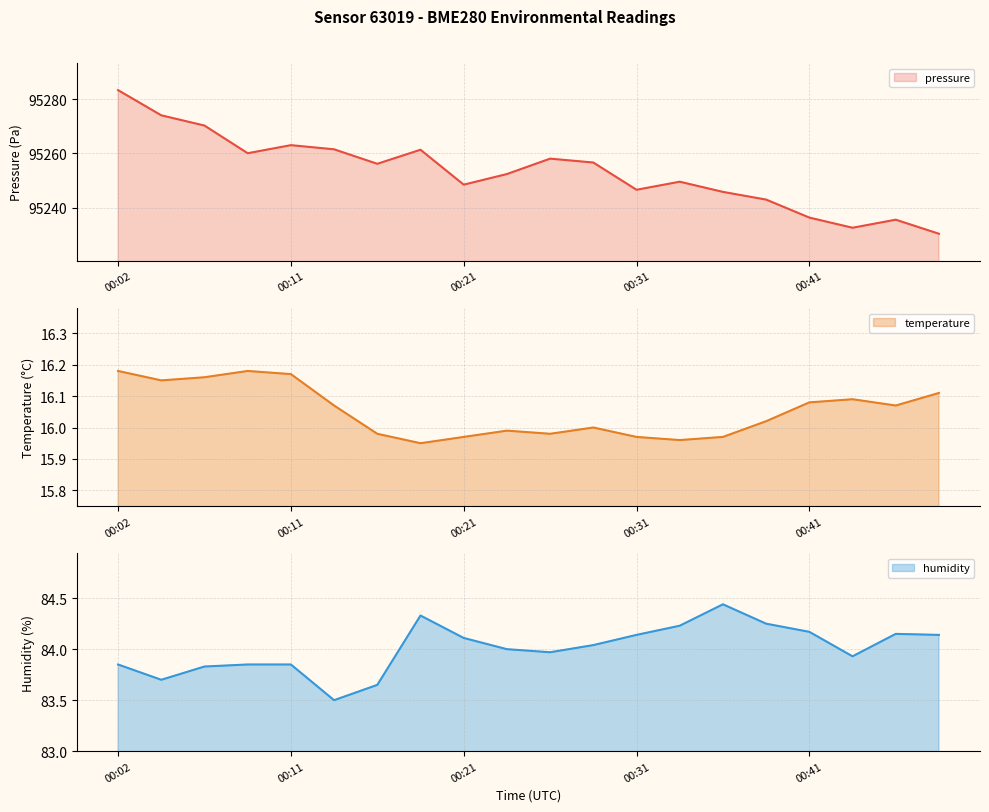

Where does the pressure series first go above 95256?

00:02